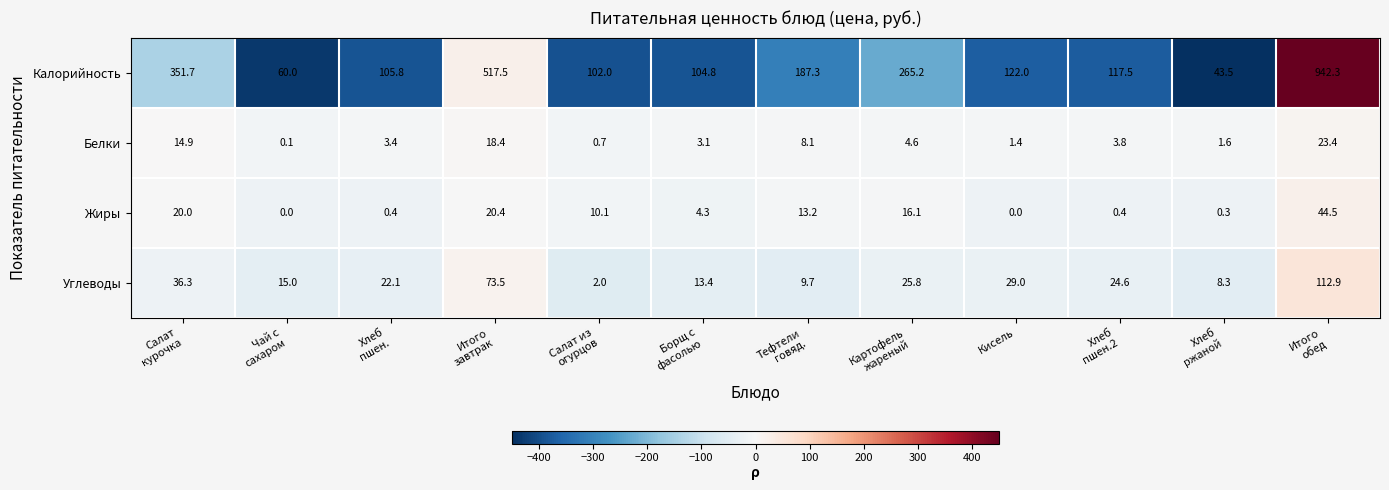

Rank the series by their maximum value, from lowest to highest.

Белки, Жиры, Углеводы, Калорийность